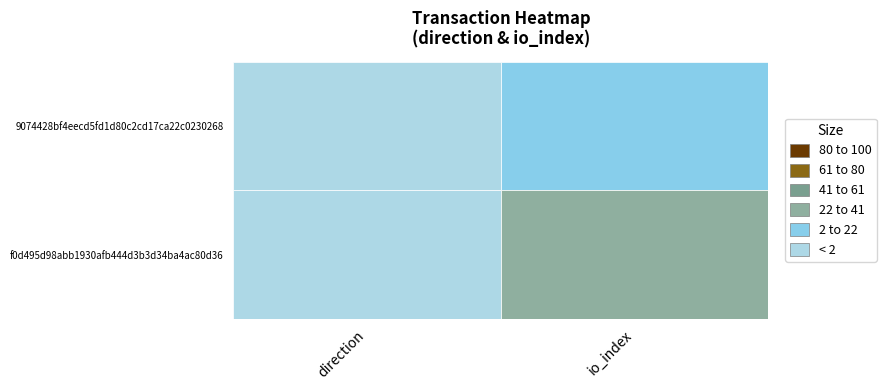

How many negative values does the 9074428bf4eecd5fd1d80c2cd17ca22c0230268 series have?

1